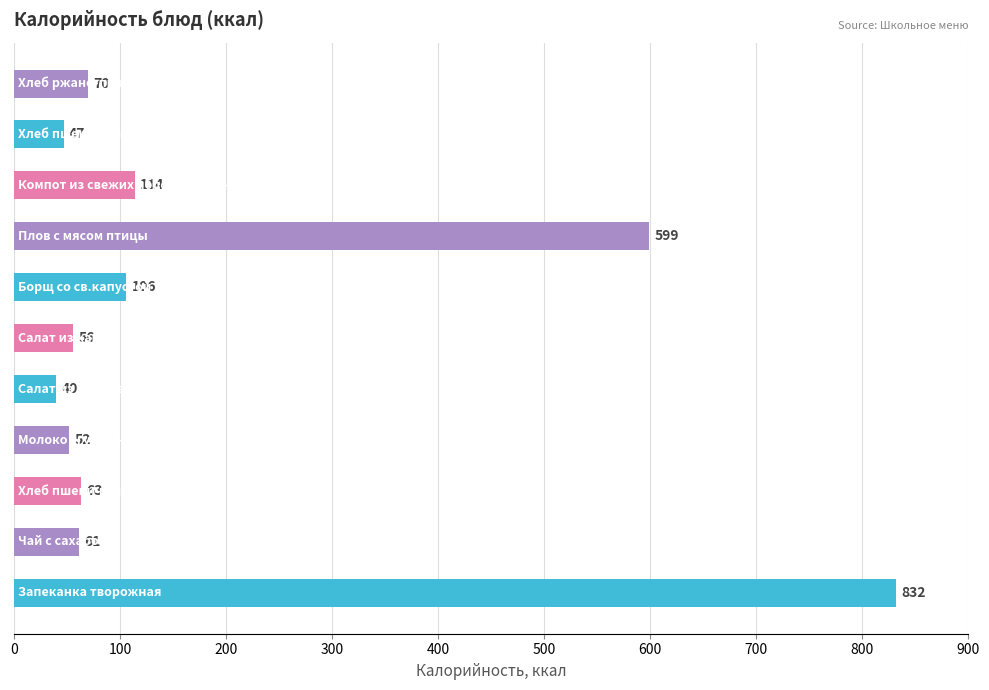

What is the minimum value shown in the chart?

40